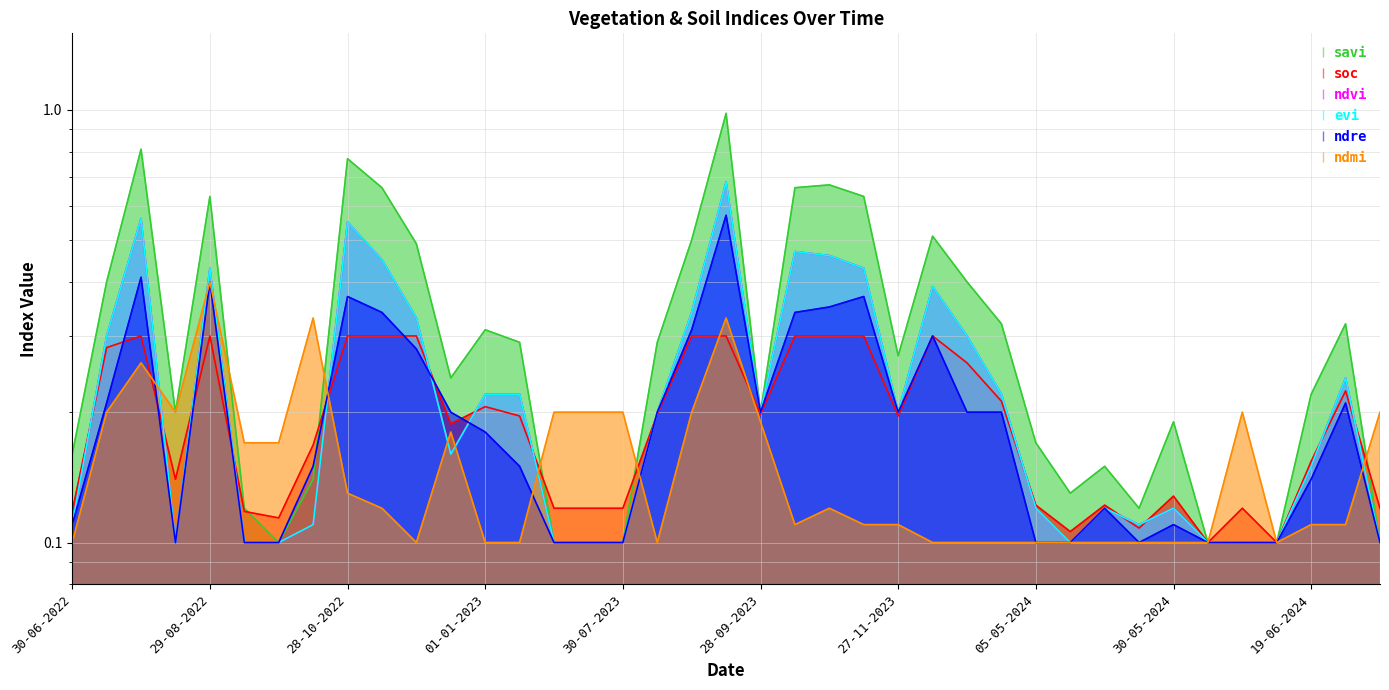

True or false: savi and ndvi cross at least once.

False